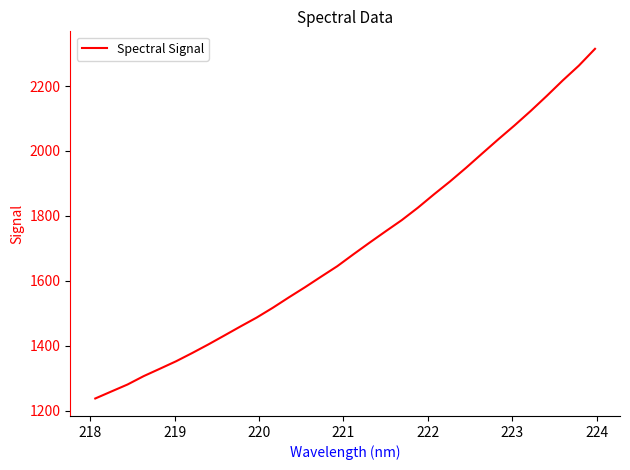

What is the maximum value shown in the chart?

2314.7